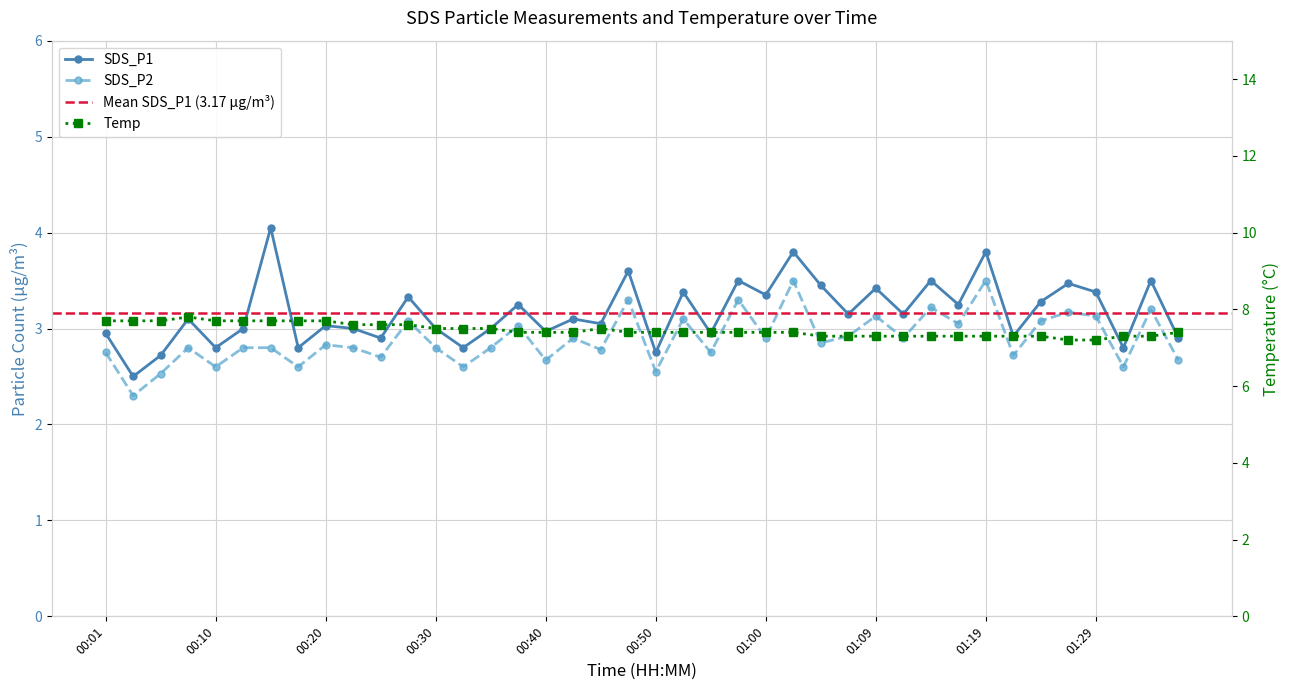

How many categories are shown in the chart?

40